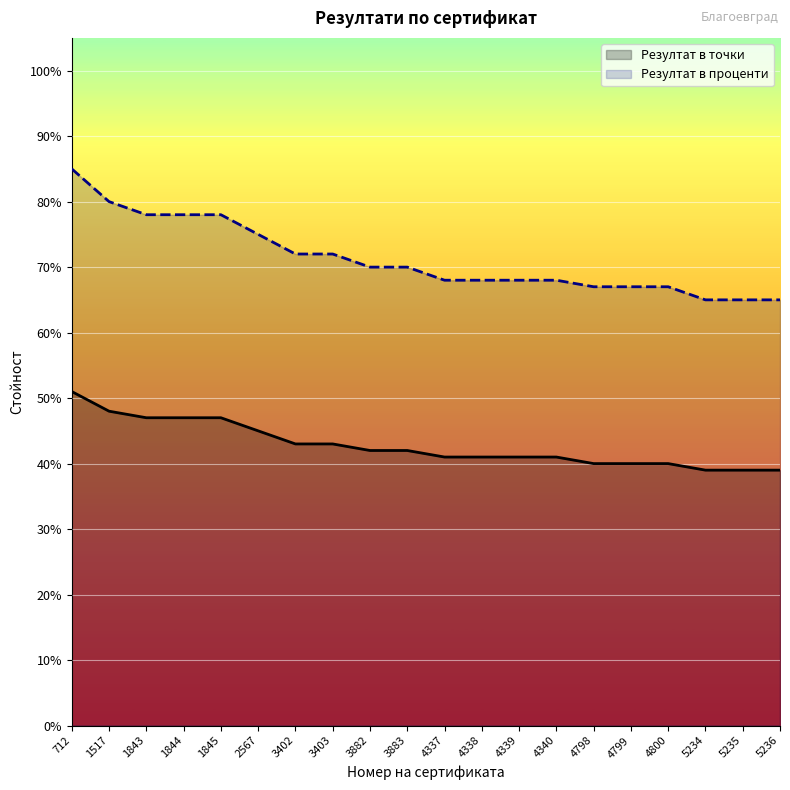

How many lines are shown in the chart?

2